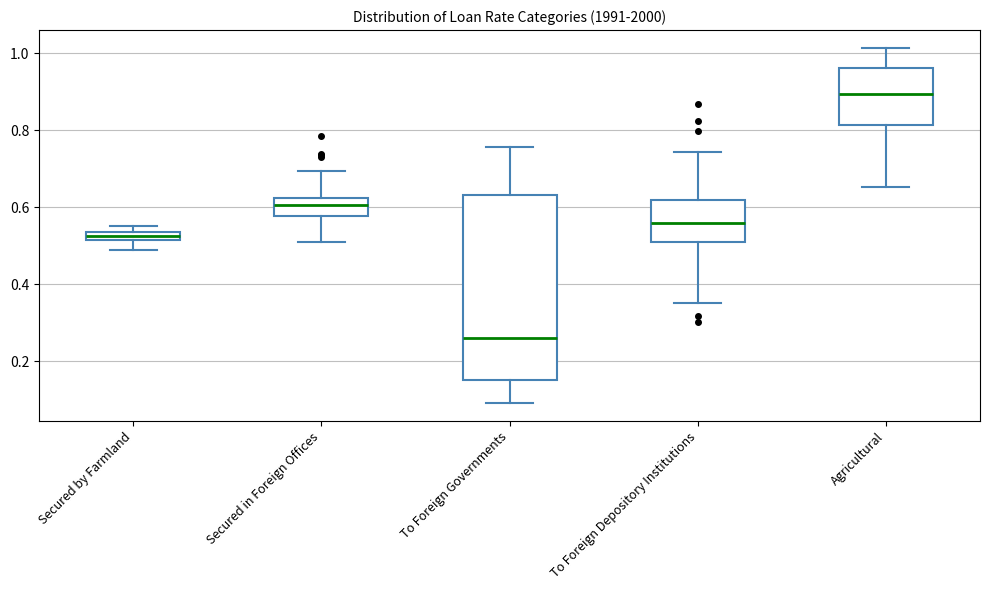

Where does the lower whisker of the box for Secured in Foreign Offices end on the y-axis? The values are not printed on the chart, so give them approximately, as read against the axis.

0.50